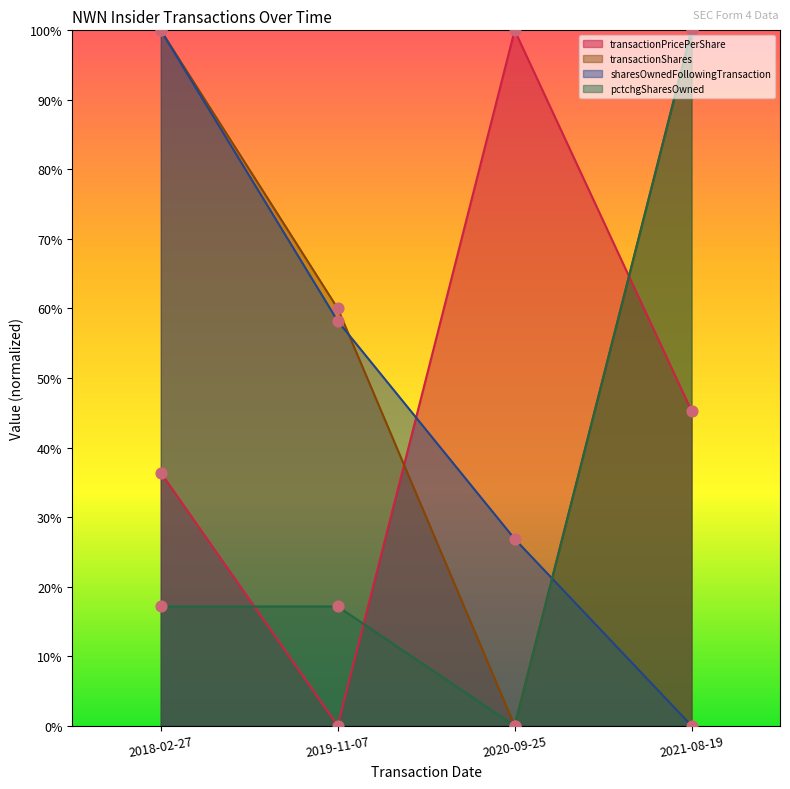

At which category is the sum across all series the highest?

2018-02-27